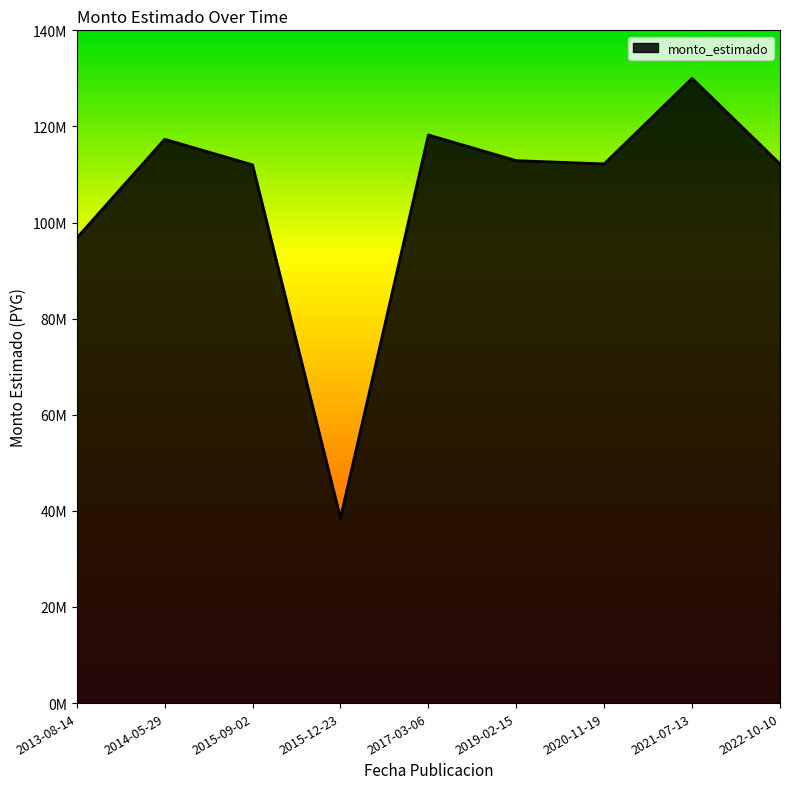

Approximately how many times larger is the value at 2022-10-10 compared to 2013-08-14?

1.2